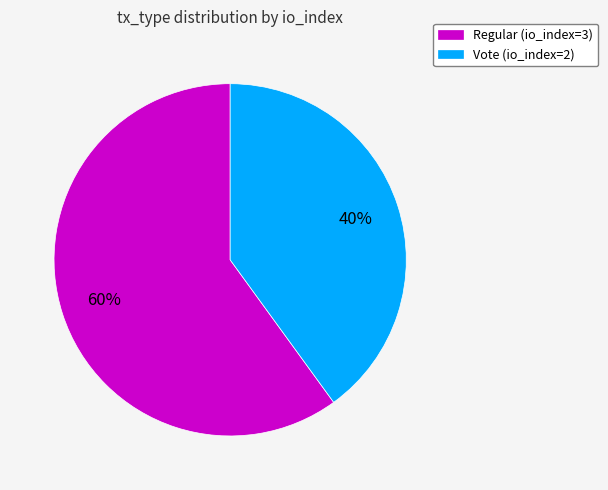

Which category has the smallest portion of the pie?

Vote (io_index=2)